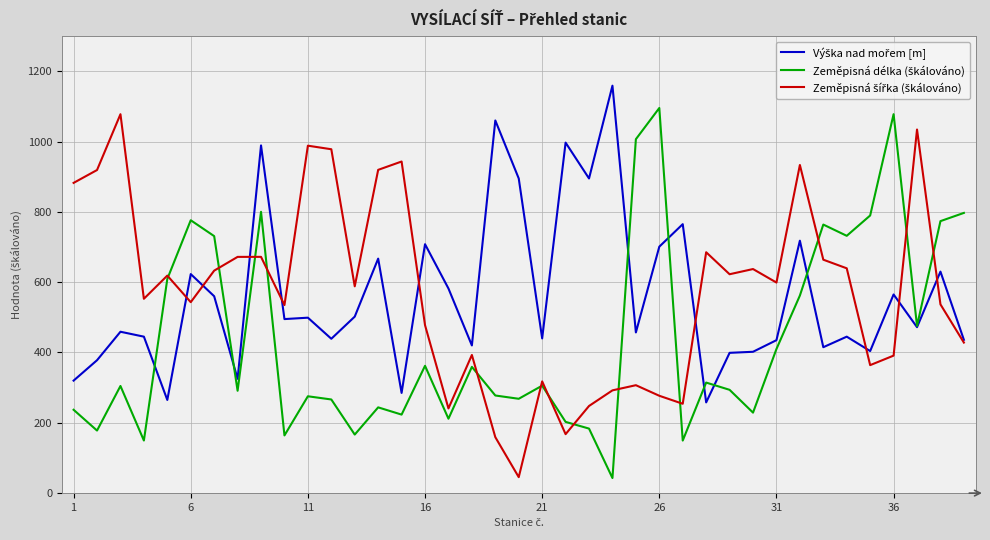

What is the minimum value shown in the chart?

42.9